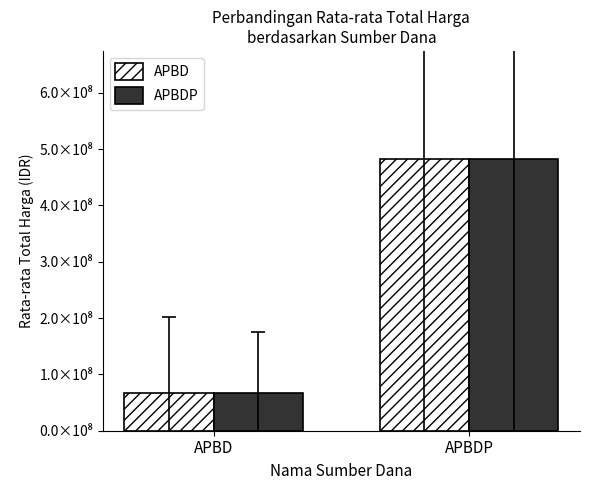

What are all the series names shown in the legend?

APBD, APBDP